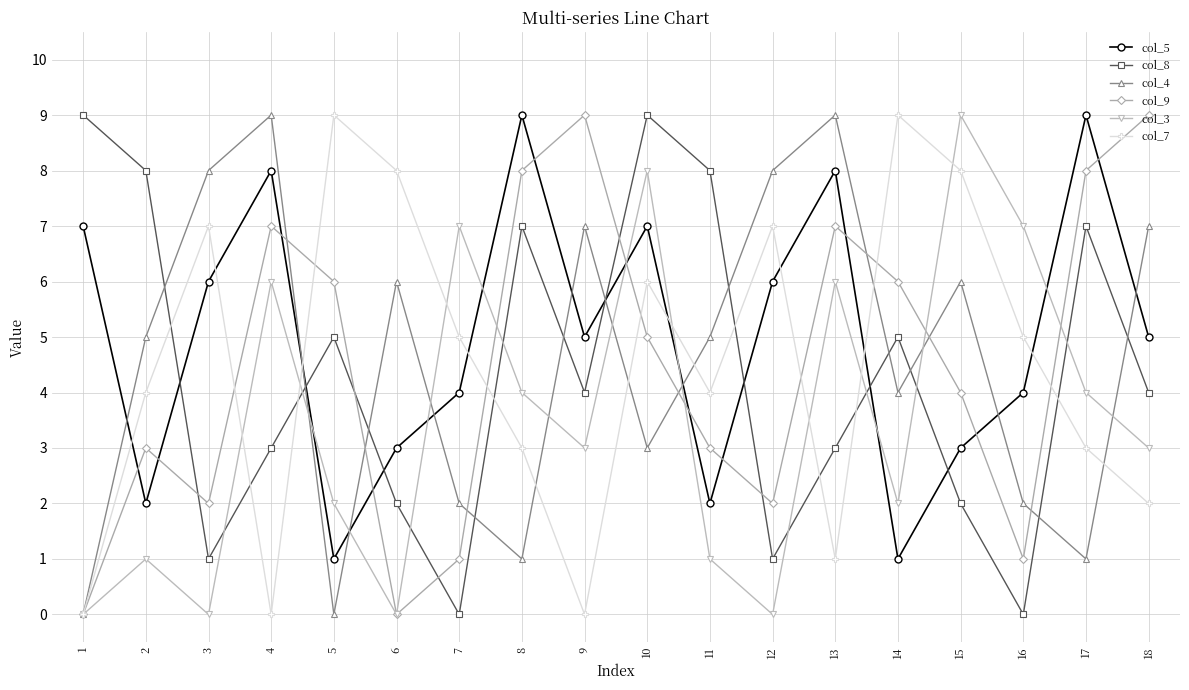

What is the value of the col_5 point at the 16th from the left?

4